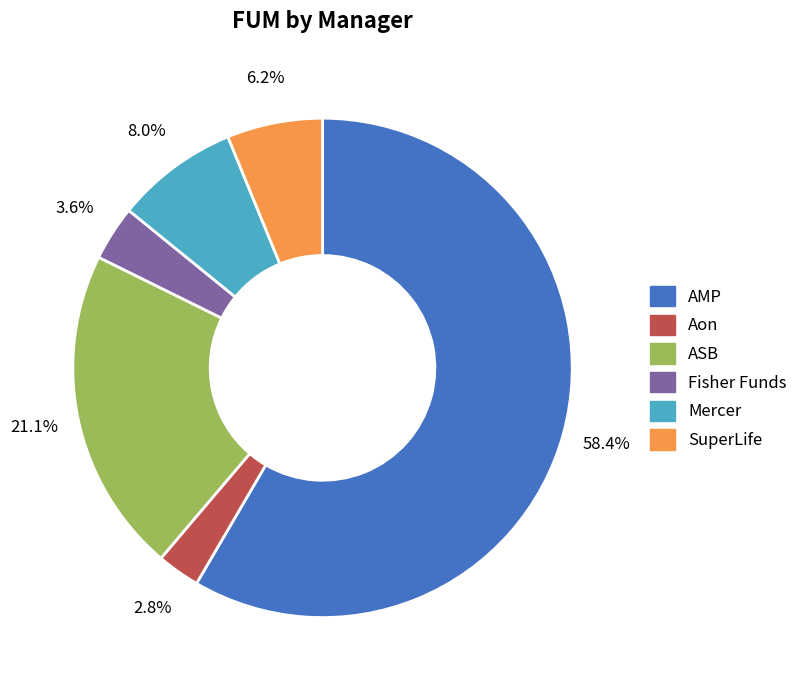

To the nearest percent, what percentage of the pie is AMP?

58%